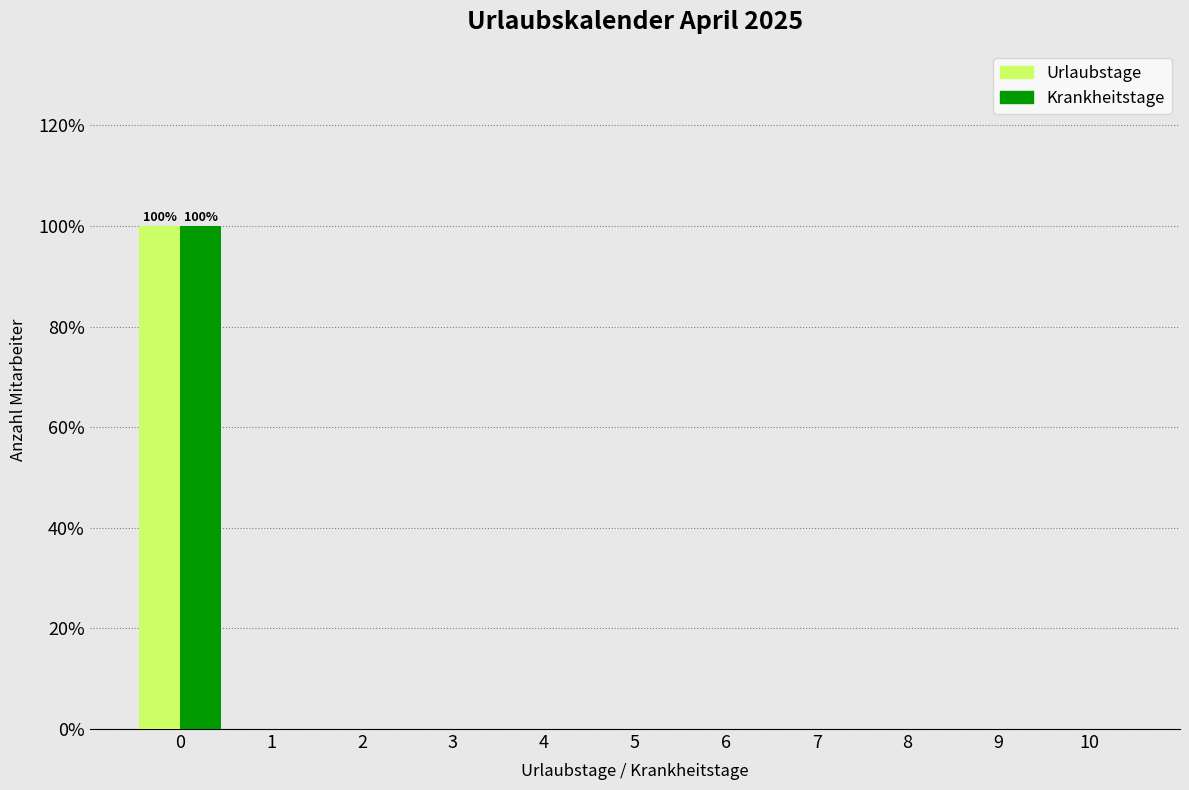

Reading left to right, what are all the values shown in this chart?

Urlaubstage: 0=100	1=0	2=0	3=0	4=0	5=0	6=0	7=0	8=0	9=0	10=0
Krankheitstage: 0=100	1=0	2=0	3=0	4=0	5=0	6=0	7=0	8=0	9=0	10=0